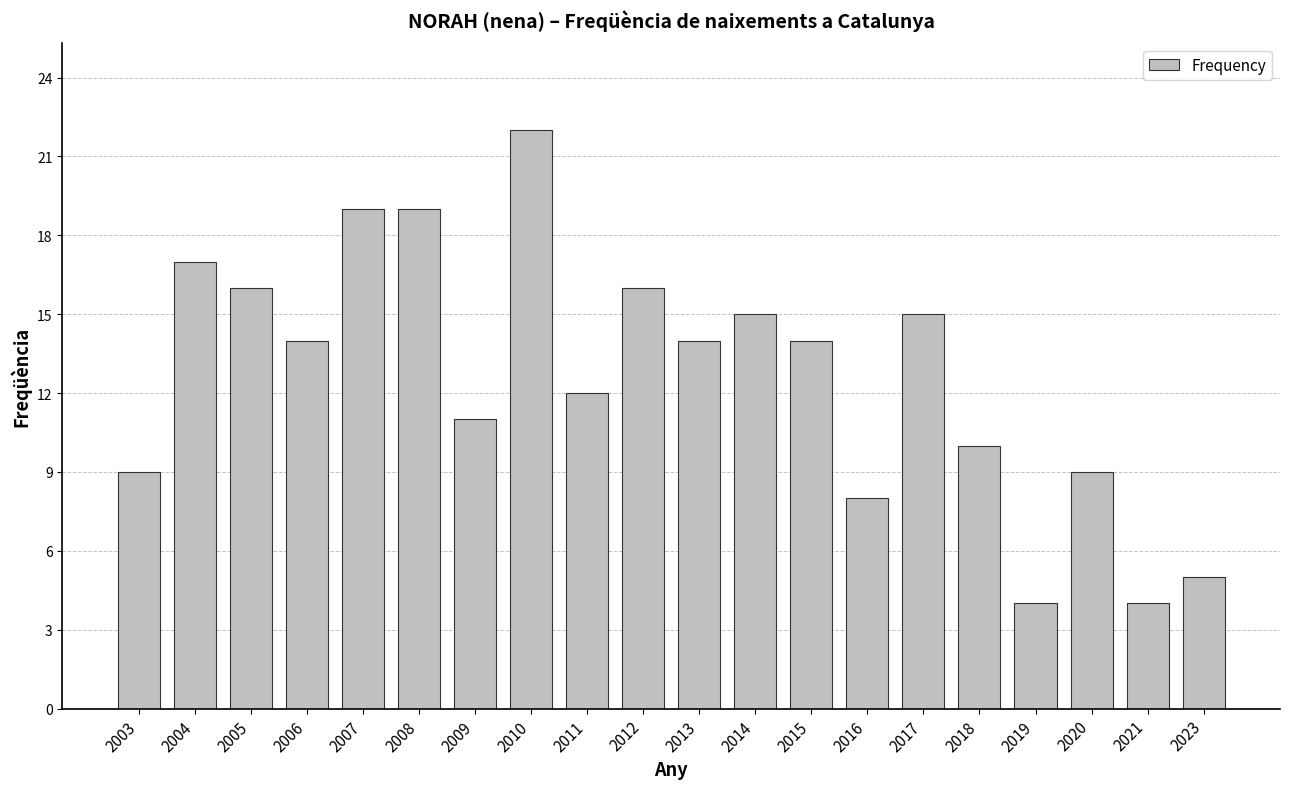

What is the ratio of the value at 2006 to the value at 2009?

1.3